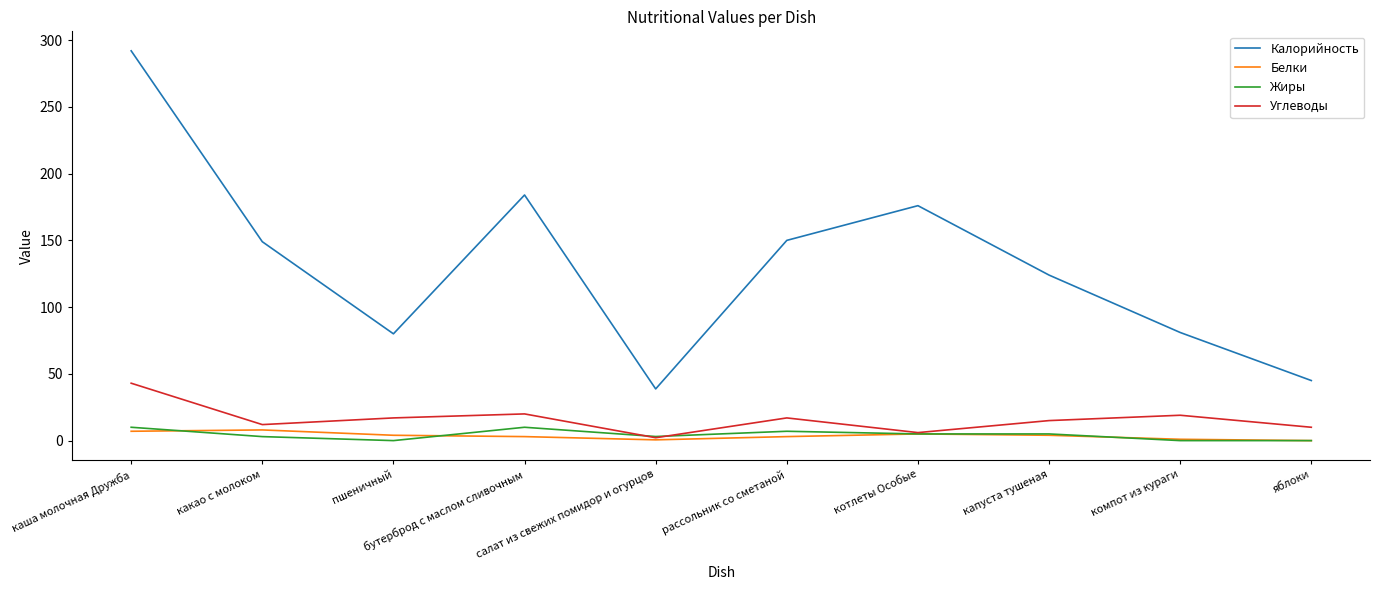

What is the maximum value for Калорийность?

292.0